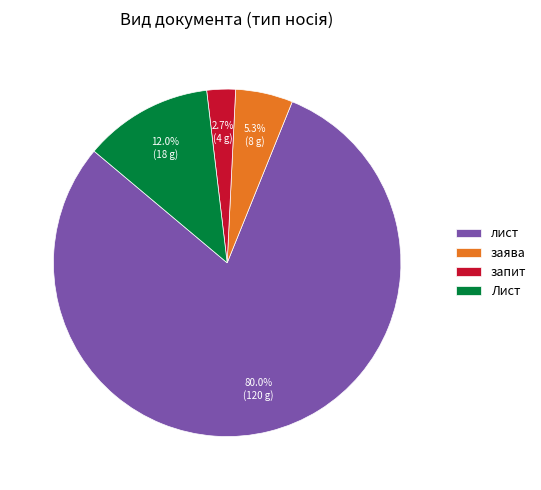

To the nearest percent, what is the combined percentage of Лист and лист?

92%